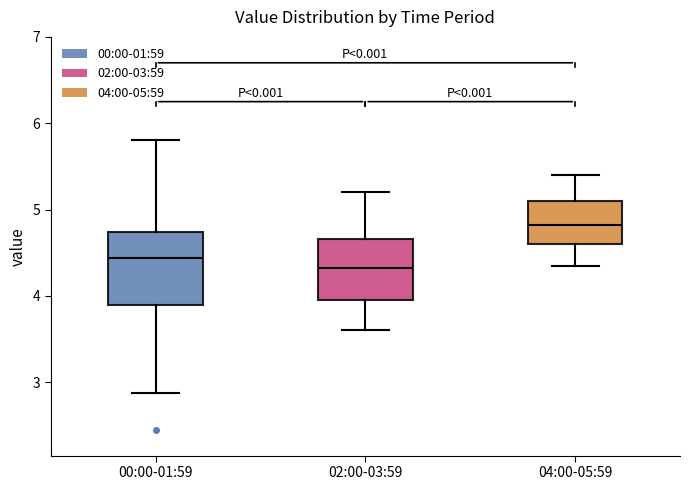

Reading left to right, transcribe this box plot: for each box, give where its median line is, the range the box spans, and where its two whiskers end, as read against the y-axis. The values are not printed on the chart, so give them approximately, as read against the axis.

00:00-01:59: median 4.4, box 3.9 to 4.7, whiskers 2.9 to 5.8
02:00-03:59: median 4.3, box 4.0 to 4.7, whiskers 3.6 to 5.2
04:00-05:59: median 4.8, box 4.6 to 5.1, whiskers 4.4 to 5.4